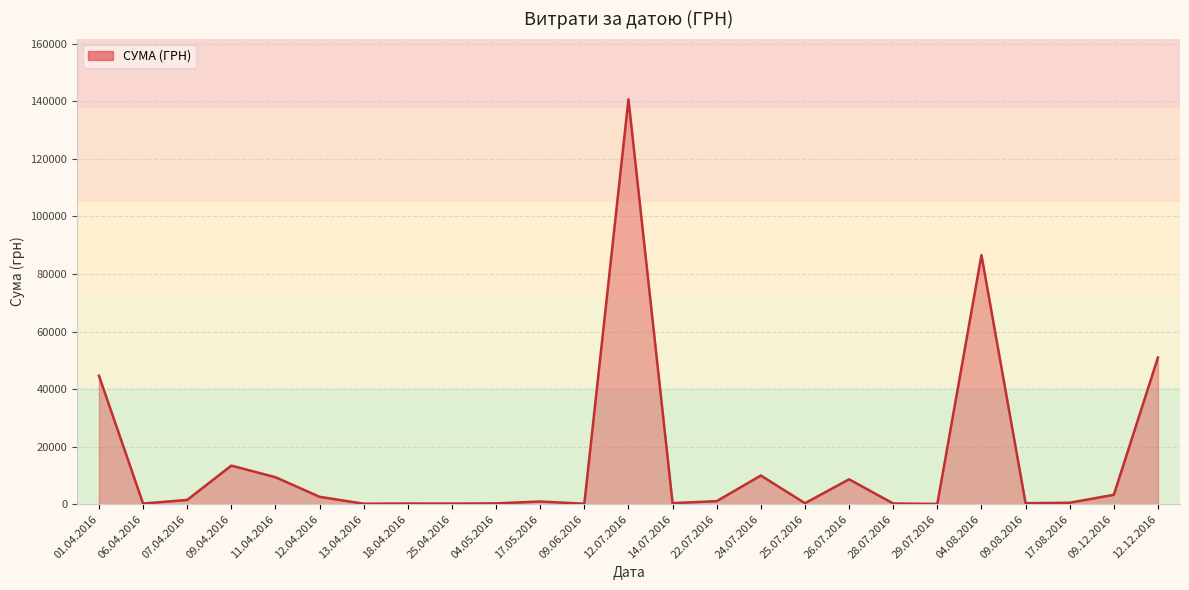

How many lines are shown in the chart?

1